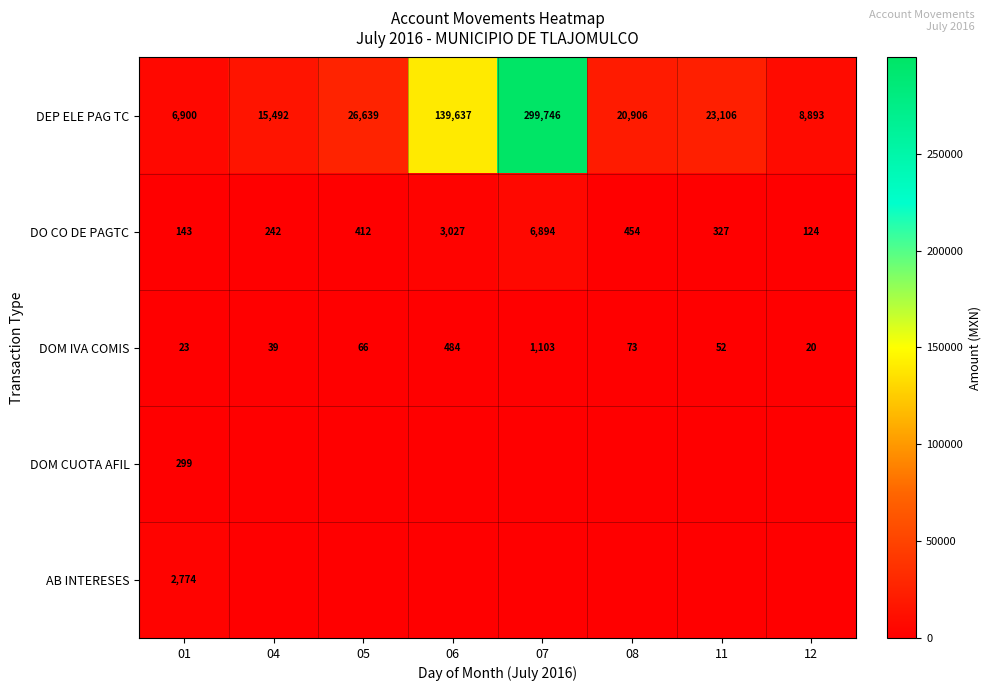

At how many categories does at least one series exceed 88161?

2